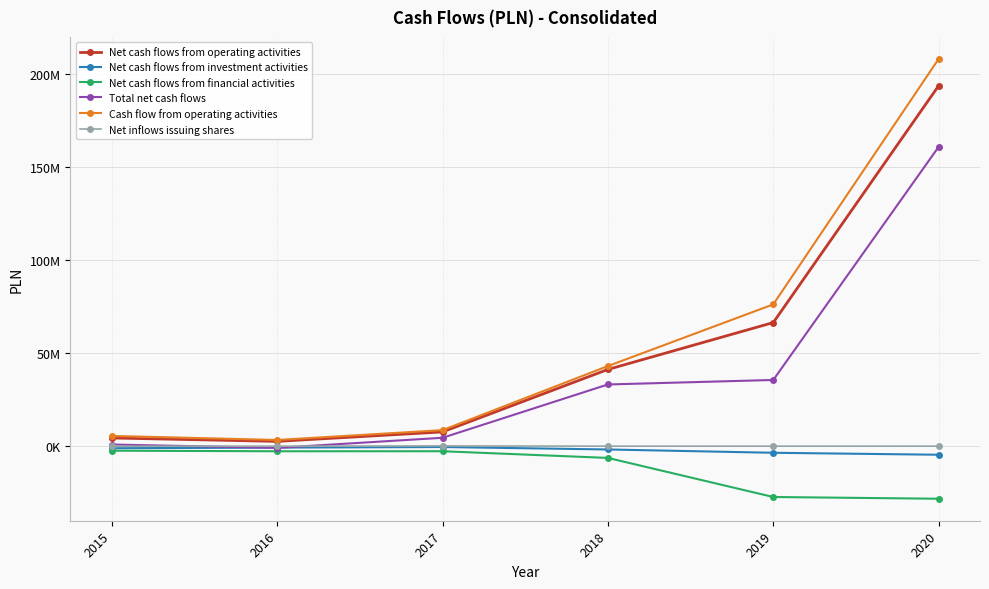

The value of Net cash flows from financial activities at 2017 is -2713110. True or false?

True